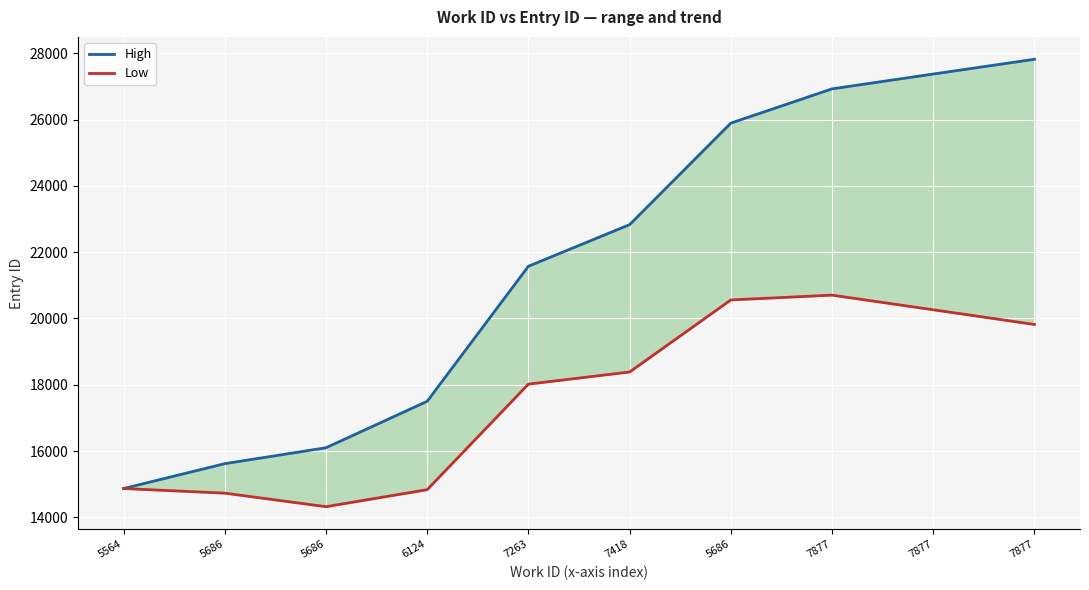

What is the difference between the second highest and minimum values in the Low series?

6236.2